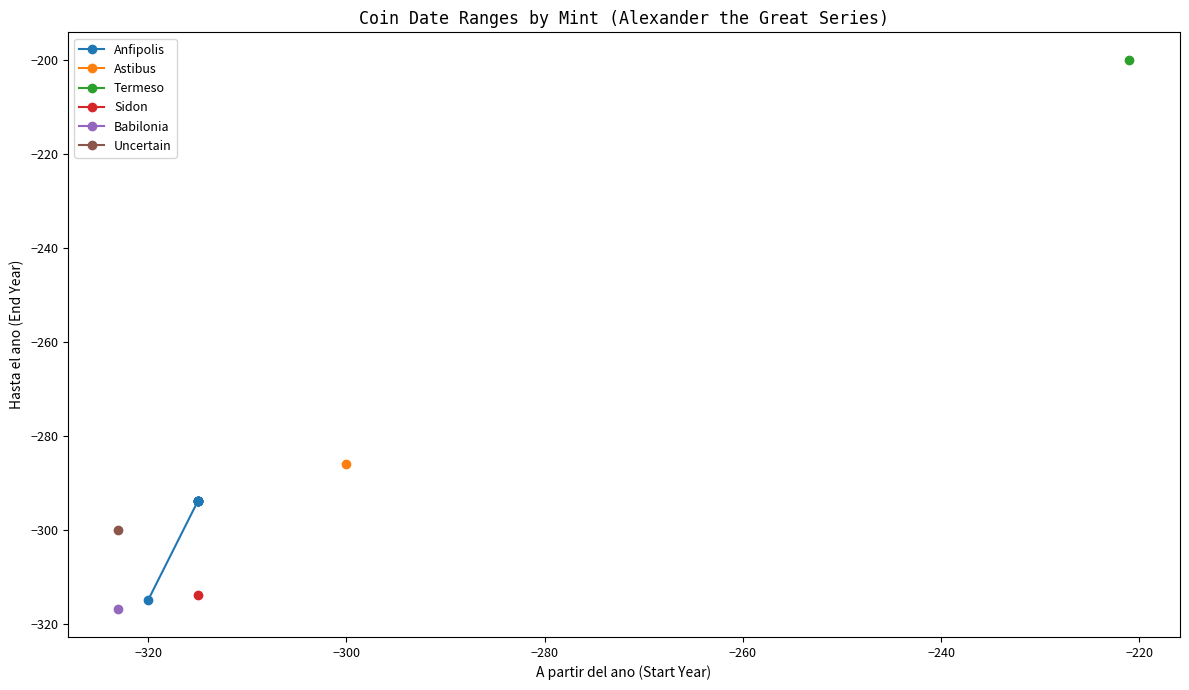

What is the difference between the maximum and minimum values?

21